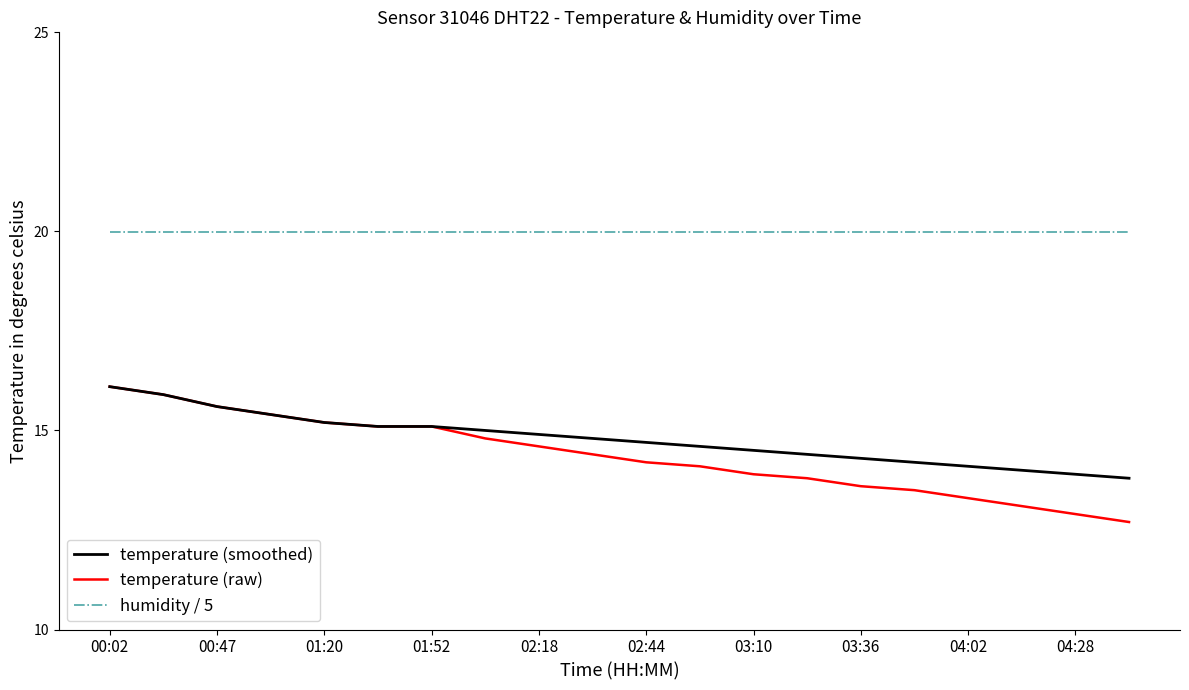

Which series has the largest total across all categories?

humidity / 5